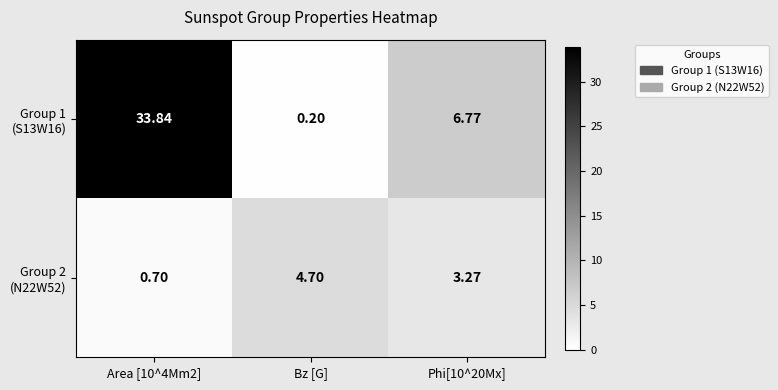

Which category has the lowest value across all series?

Bz [G]